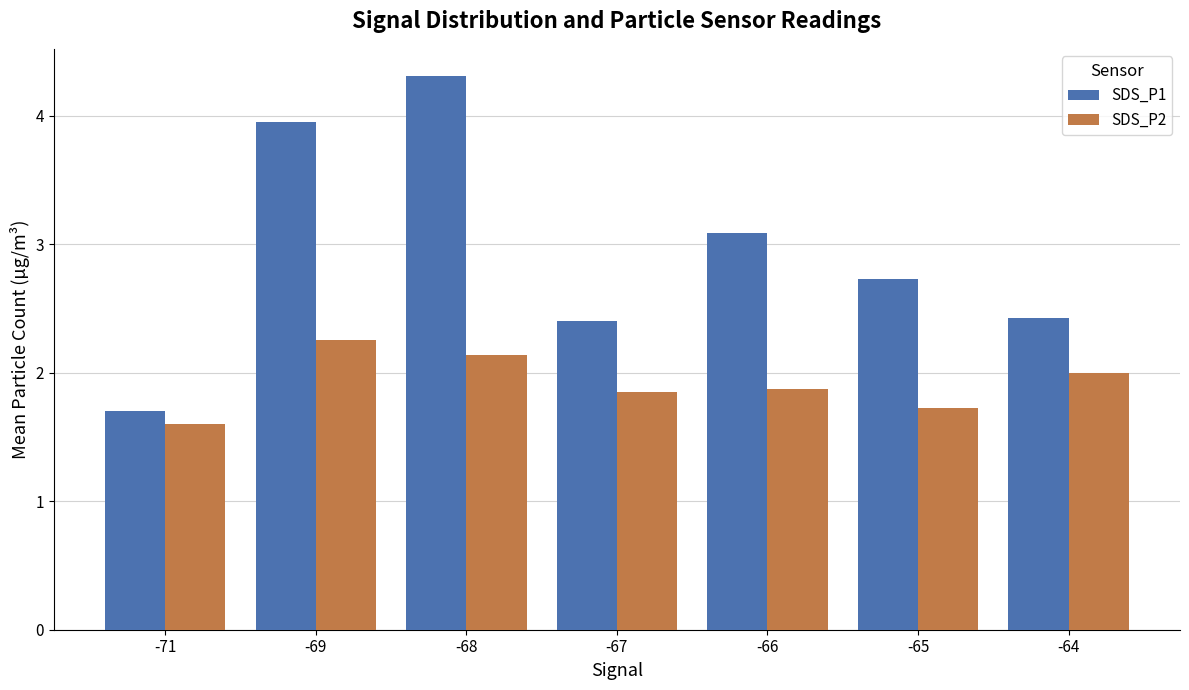

Does the chart contain stacked bars?

No